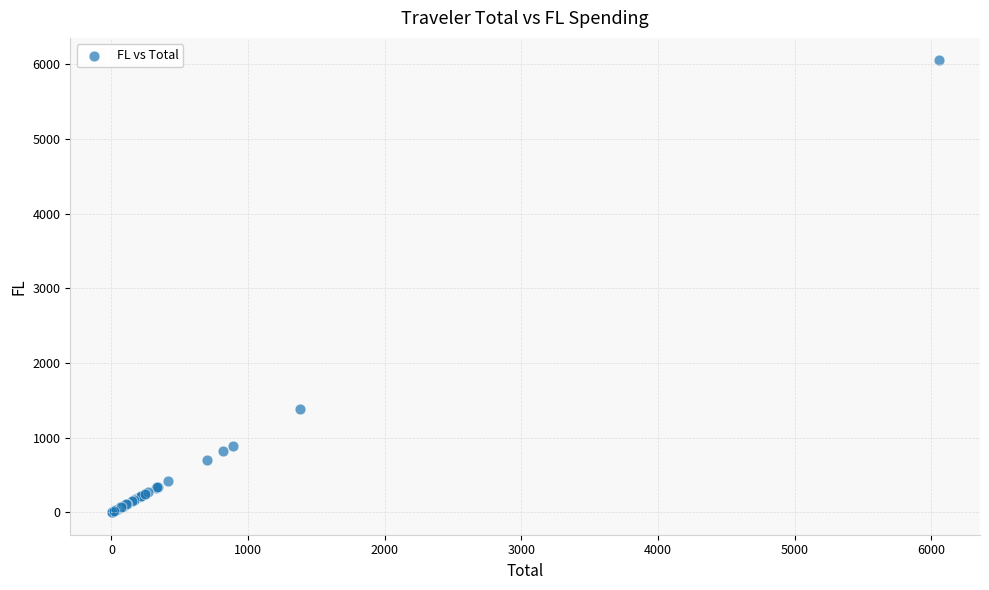

What Y value in the scatter plot is closest to 3027?

1380.0